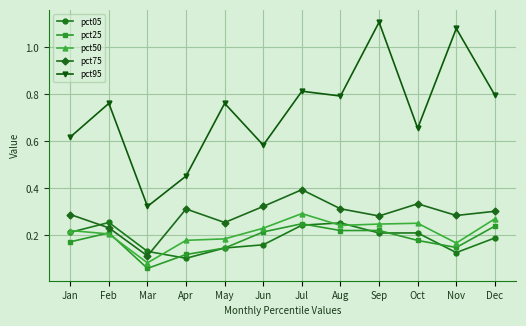

How many lines are shown in the chart?

5